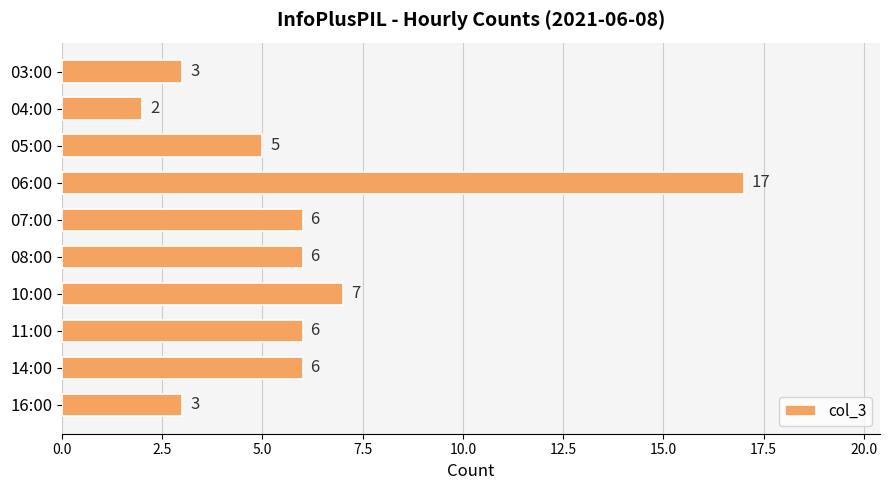

Is it true that the value at 11:00 is 4?

False